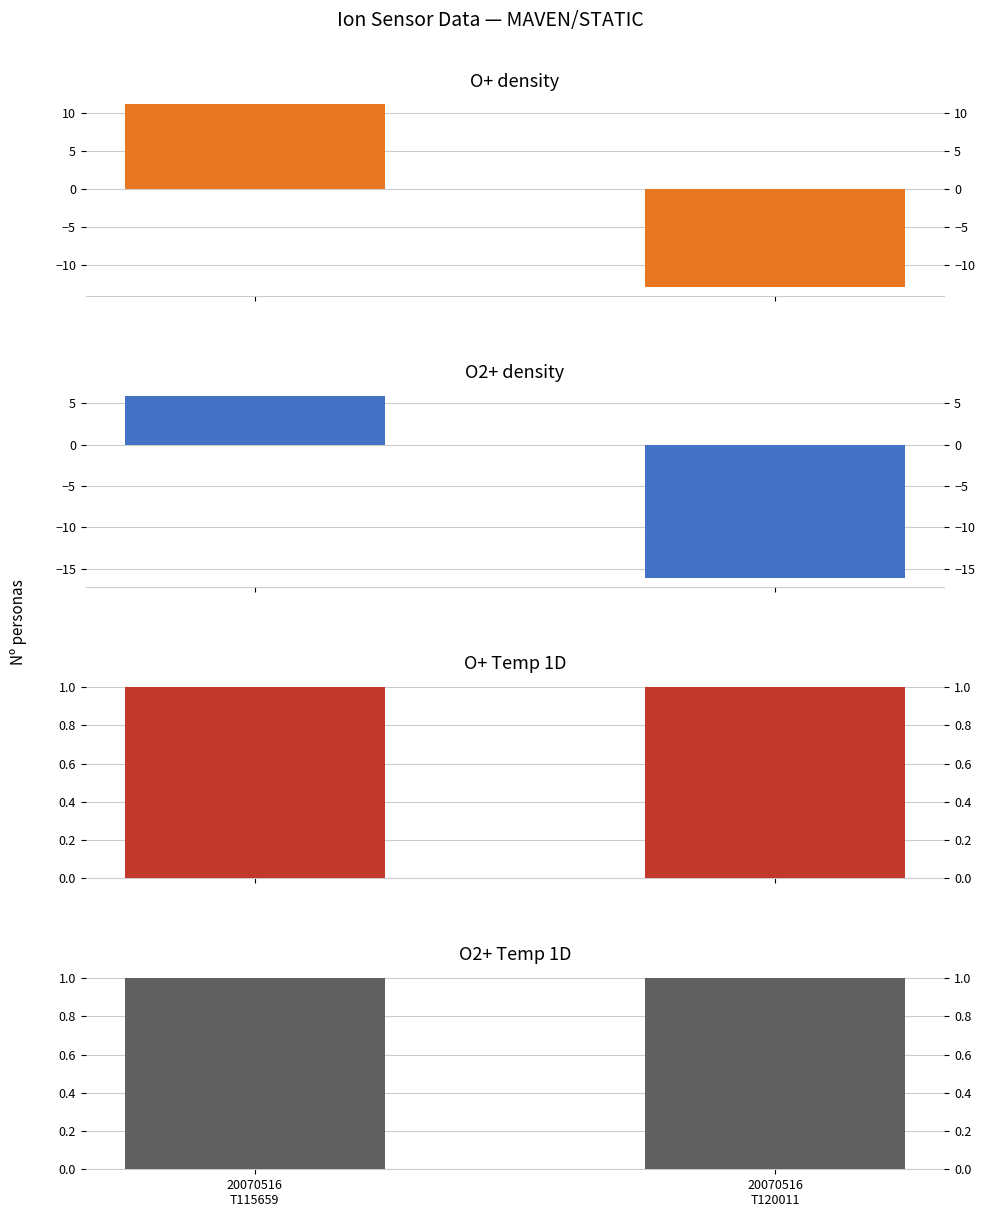

Does the chart contain stacked bars?

No